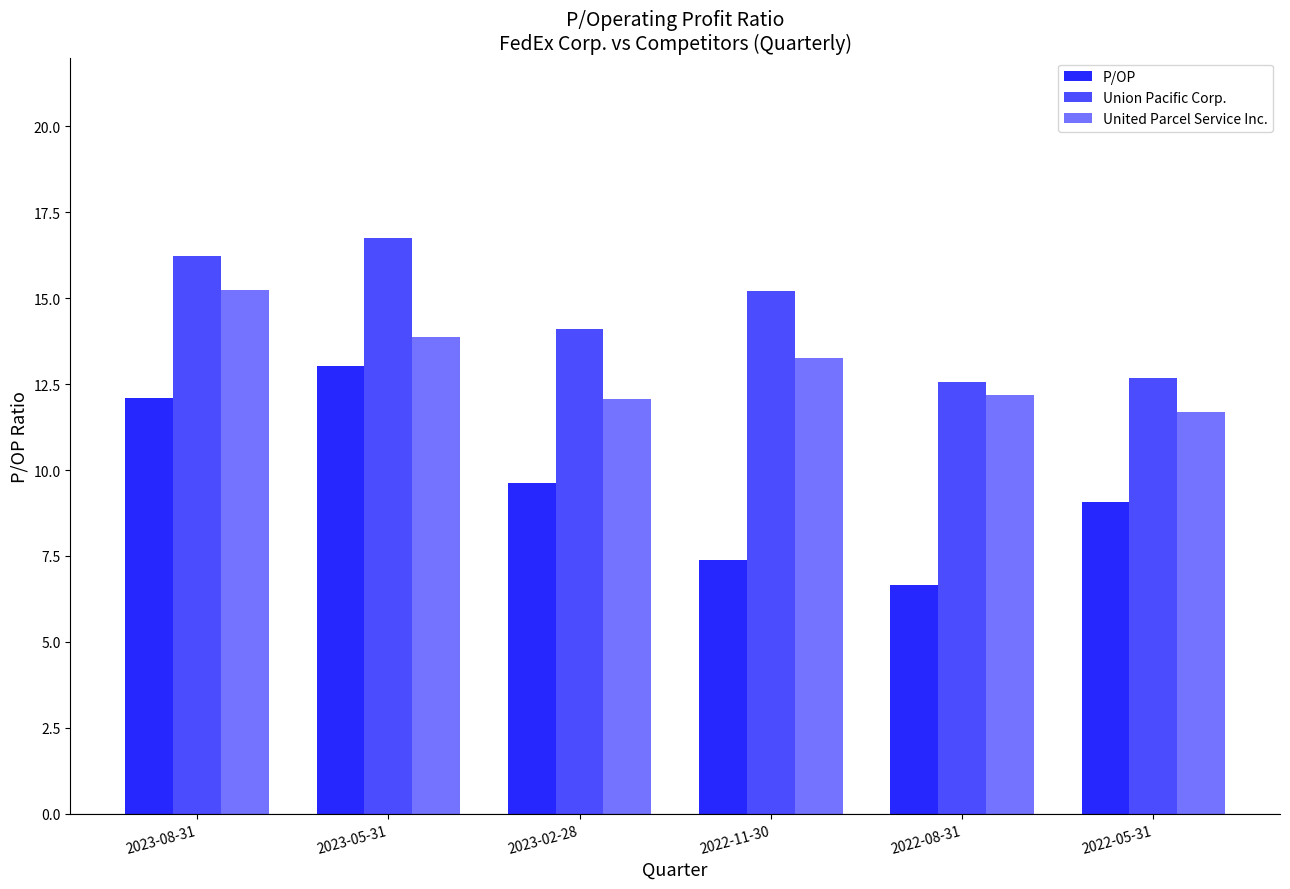

What is the minimum value shown in the chart?

6.7